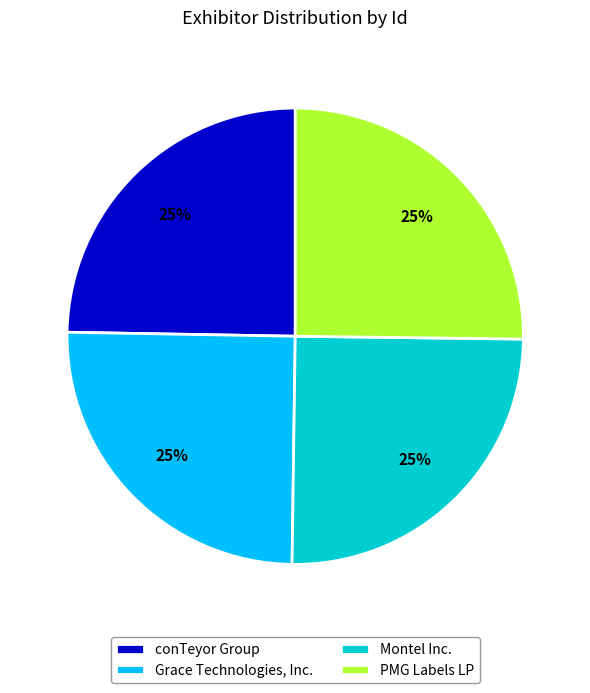

Is Grace Technologies, Inc. the majority of the pie?

No